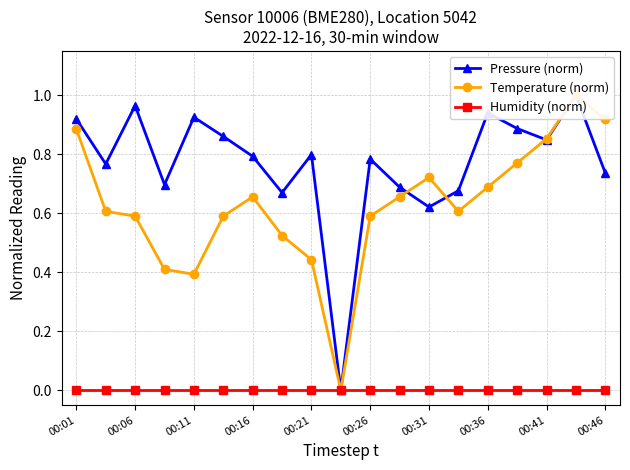

List the series in order of their overall mean, lowest first.

Humidity (norm), Temperature (norm), Pressure (norm)